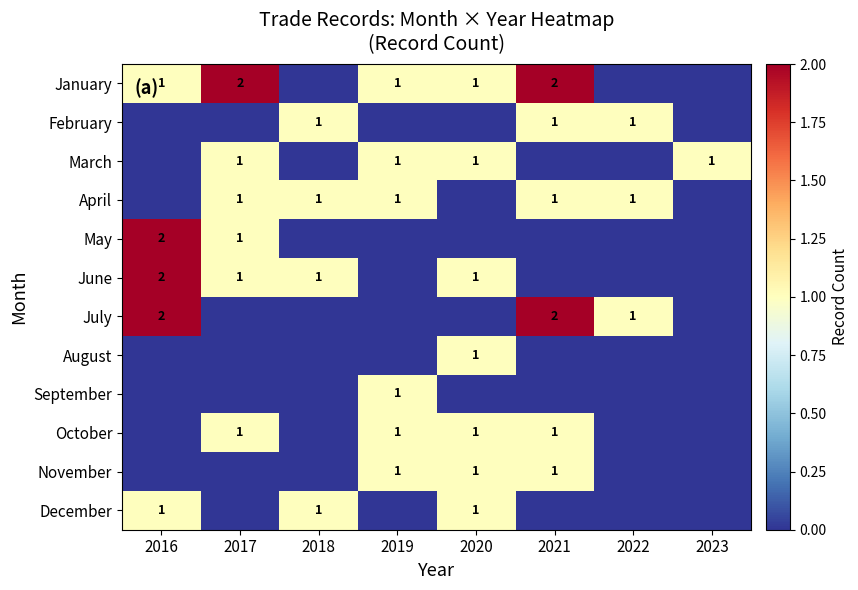

Is the value of January at 2021 greater than the value of December at 2020?

Yes